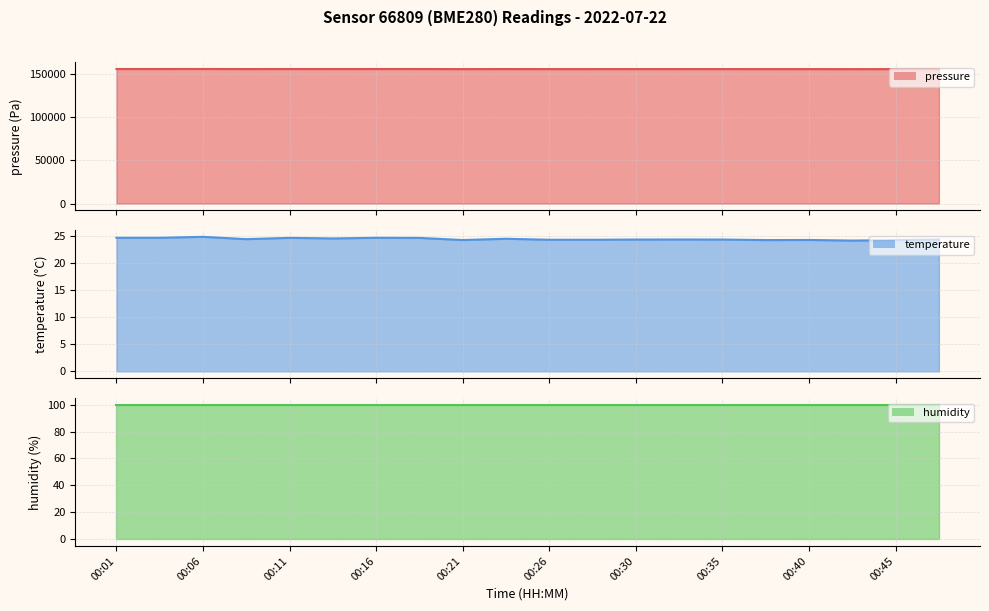

The temperature series shows 9.3 at 00:33. True or false?

False